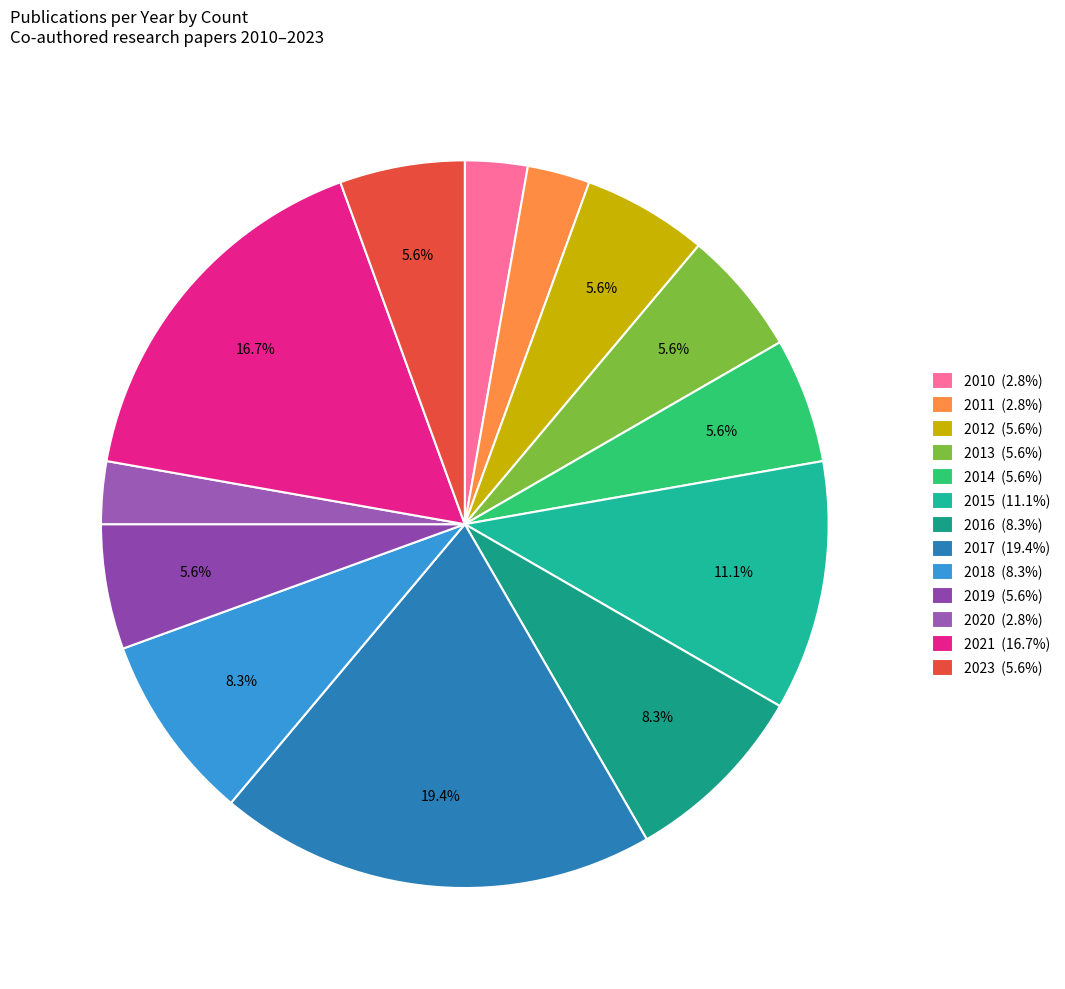

To the nearest percent, what percentage of the pie is 2010?

3%